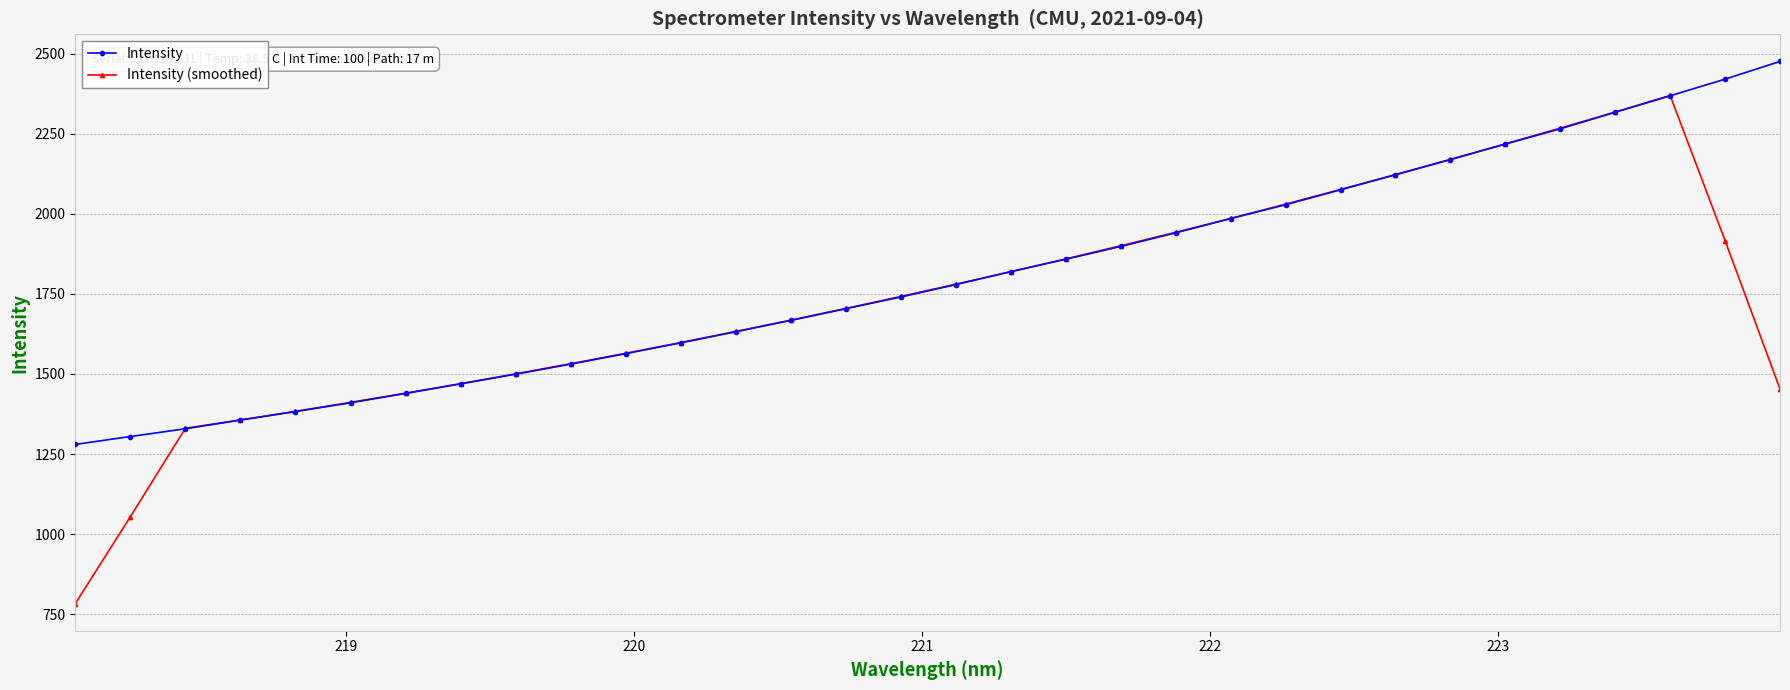

Which series has the widest spread of values?

Intensity (smoothed)